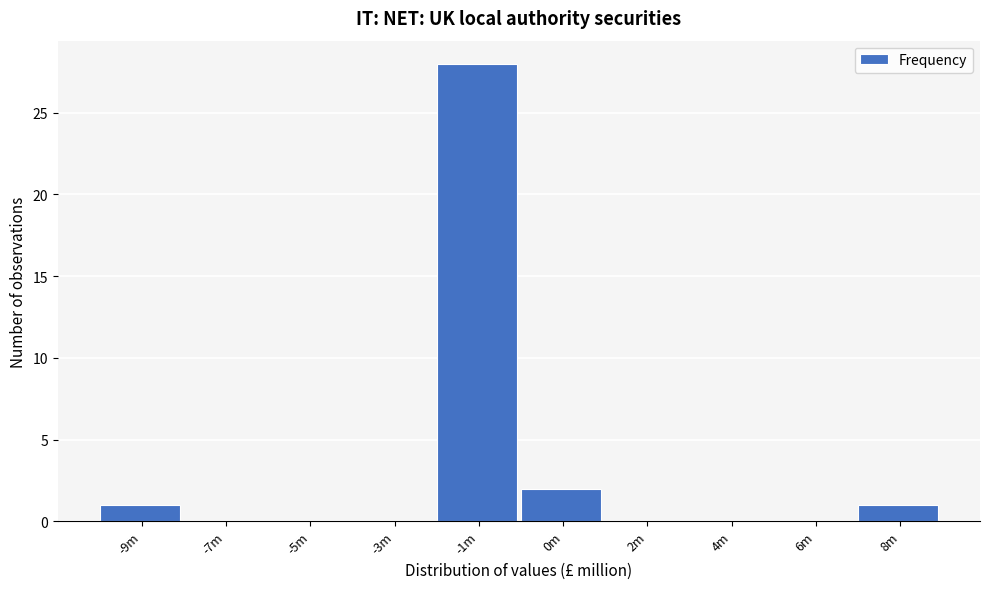

Reading left to right, list all the values displayed in this chart.

-9m=1	-7m=0	-5m=0	-3m=0	-1m=28	0m=2	2m=0	4m=0	6m=0	8m=1